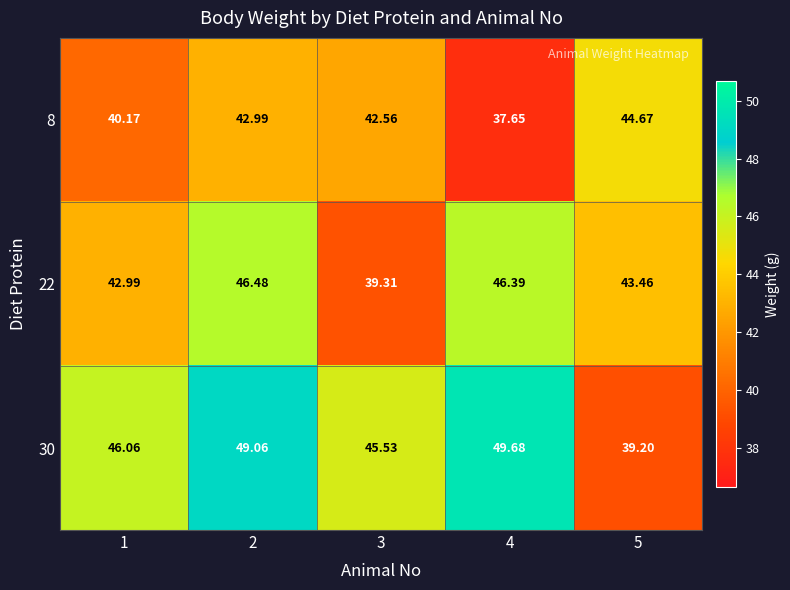

What is the minimum value shown in the chart?

37.6